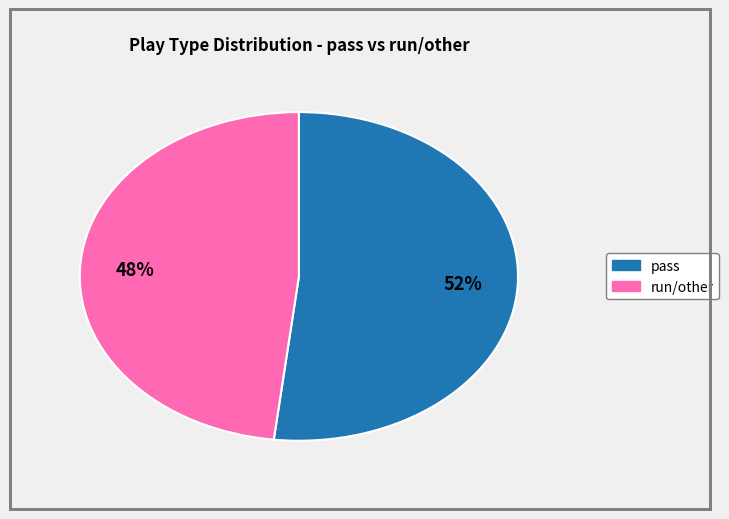

Does any single category account for the majority?

Yes